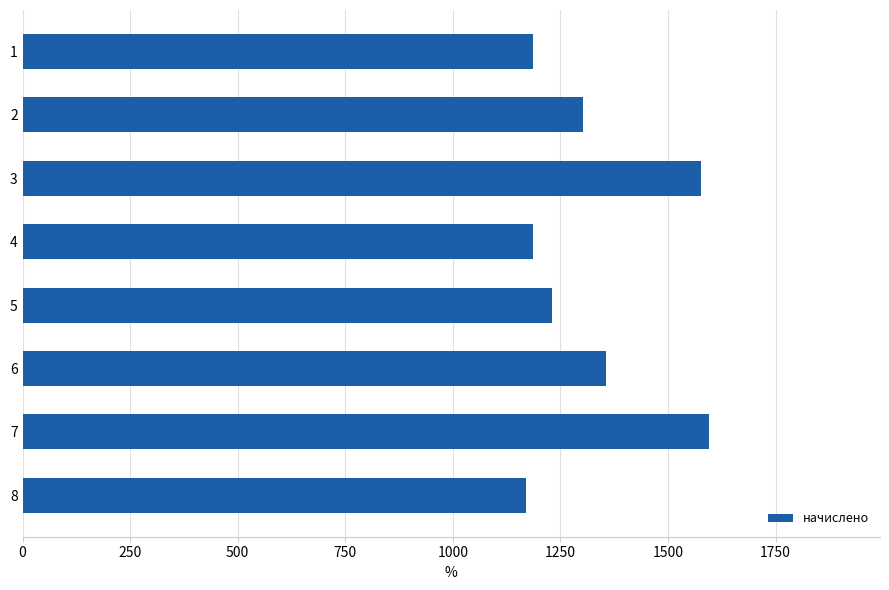

What is the average value?

1325.6